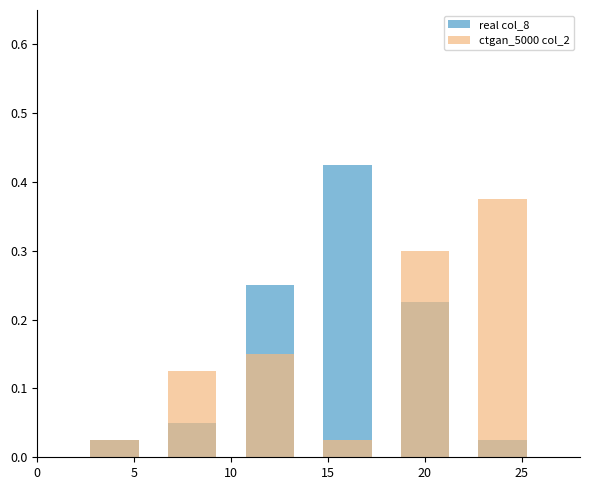

The real col_8 series shows 0.1 at 5. True or false?

False